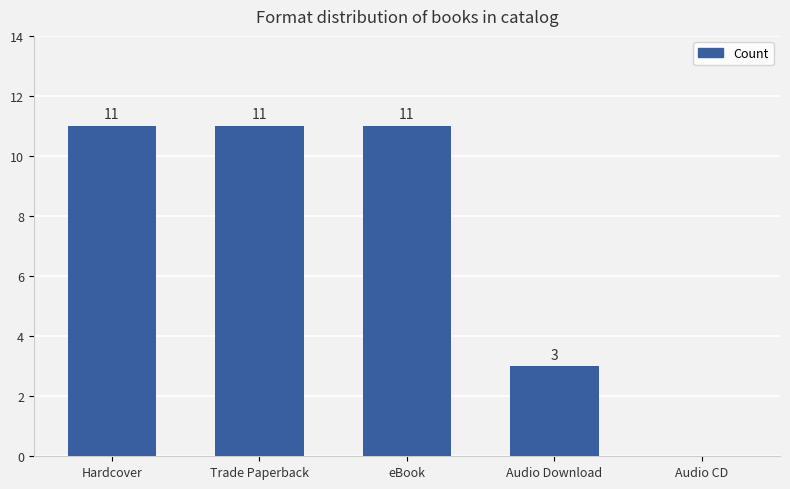

What is the maximum value shown in the chart?

11